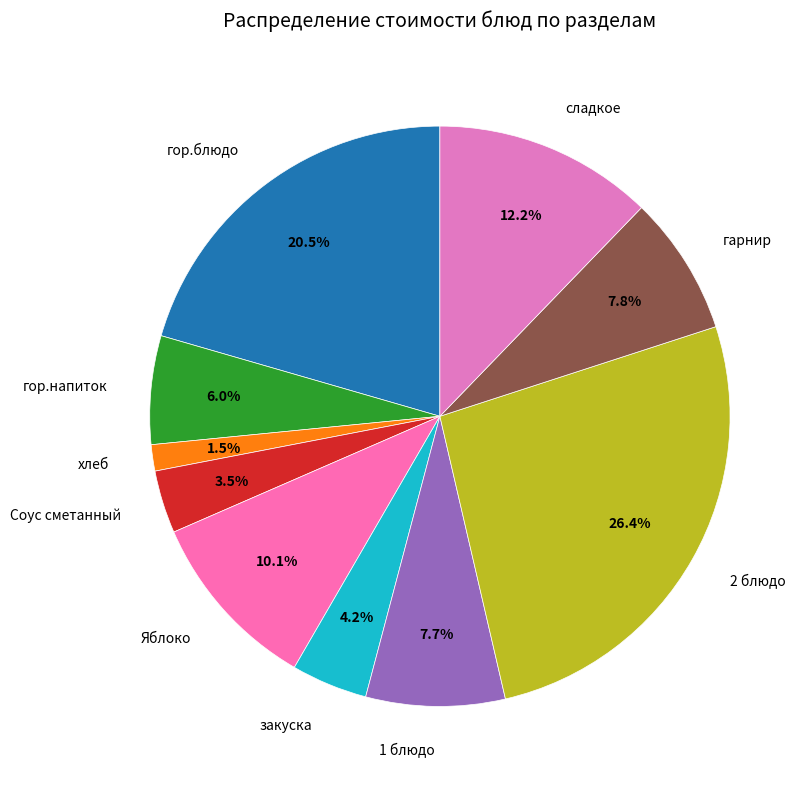

Does хлеб account for over 50% of the chart?

No